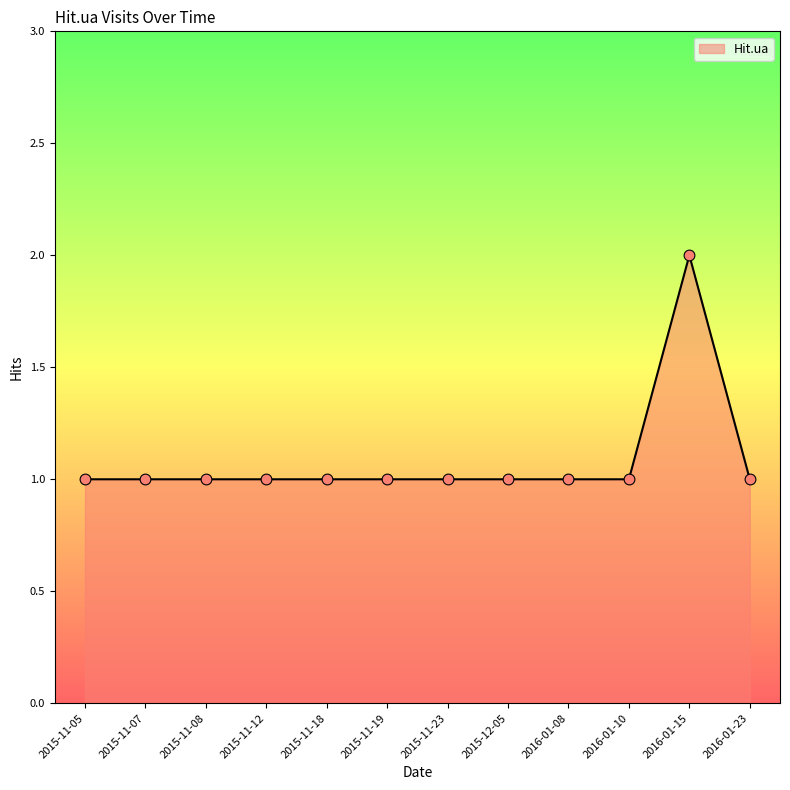

Between 2016-01-23 and 2016-01-15, which is larger?

2016-01-15